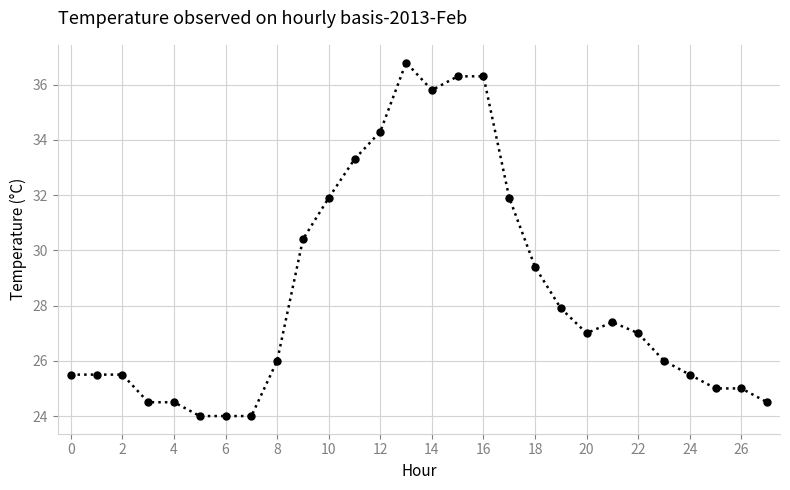

What is the value of the 5th point from the left?

24.5